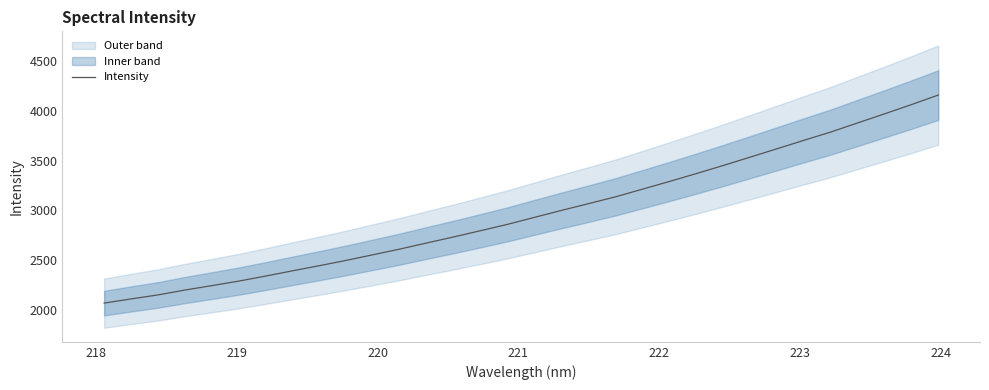

What is the lowest value of the Intensity series?

2065.6